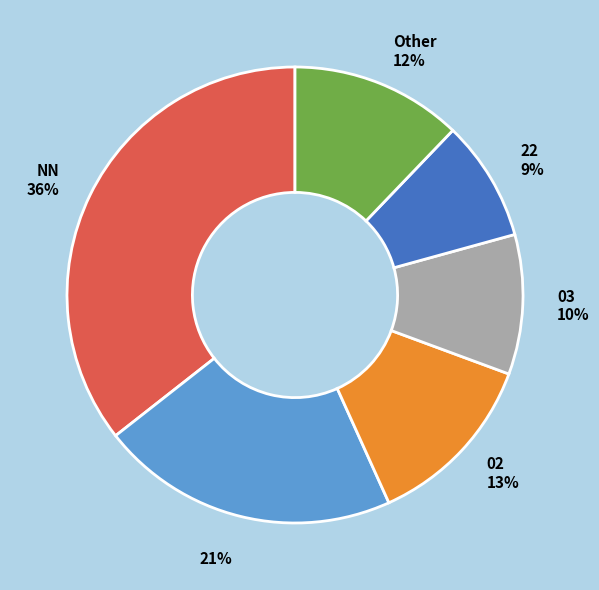

What is the largest slice in the pie chart?

NN 36%